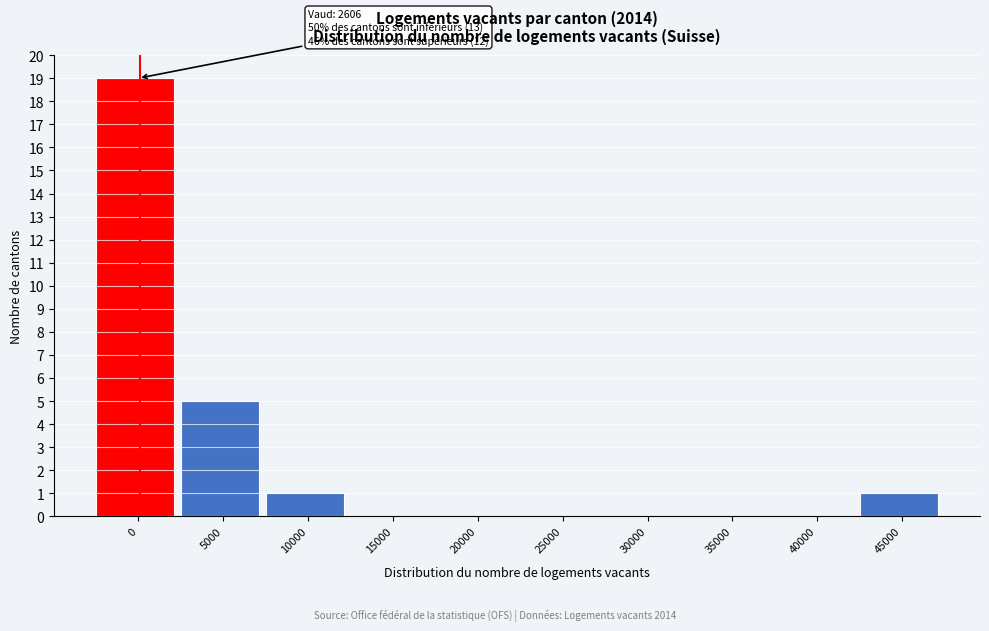

Reading left to right, transcribe all the data shown in this chart.

0=19	5000=5	10000=1	15000=0	20000=0	25000=0	30000=0	35000=0	40000=0	45000=1